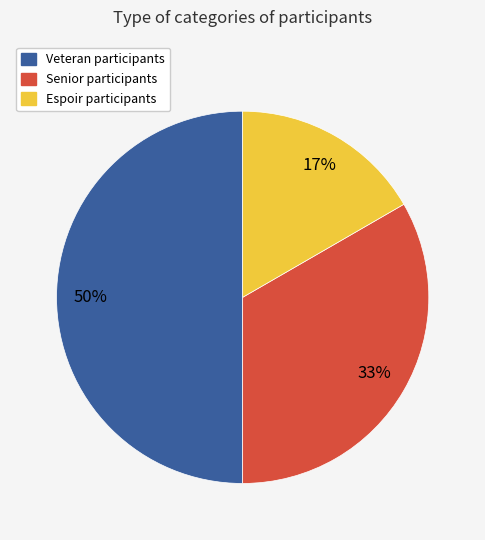

To the nearest percent, what is the average slice percentage?

33%